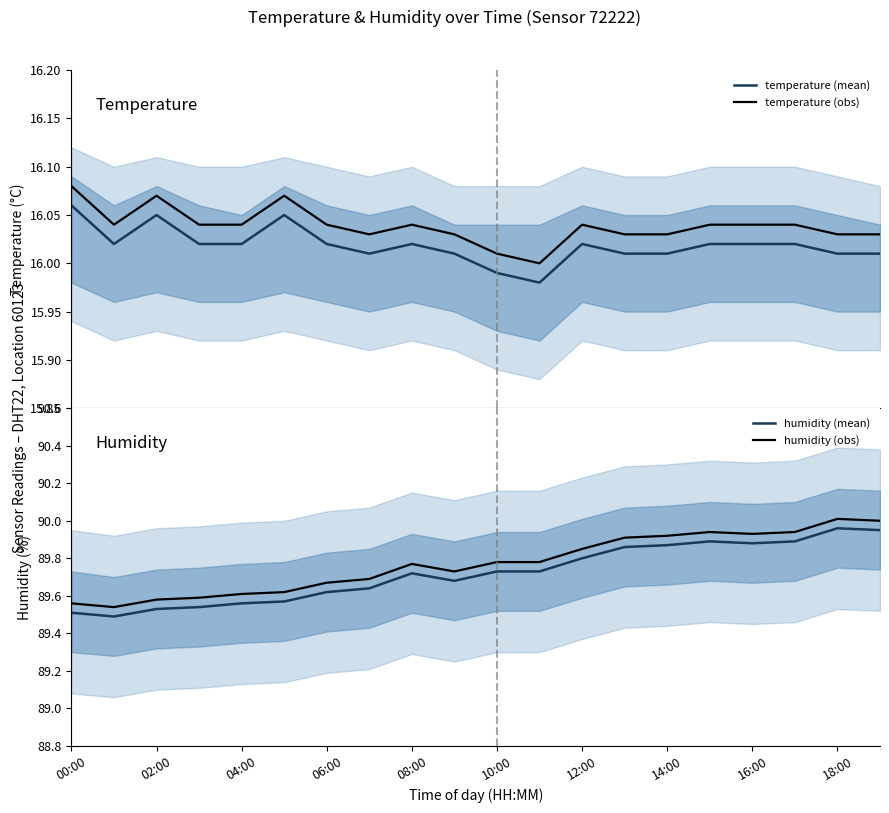

What is the lowest value of the humidity (obs) series?

89.5